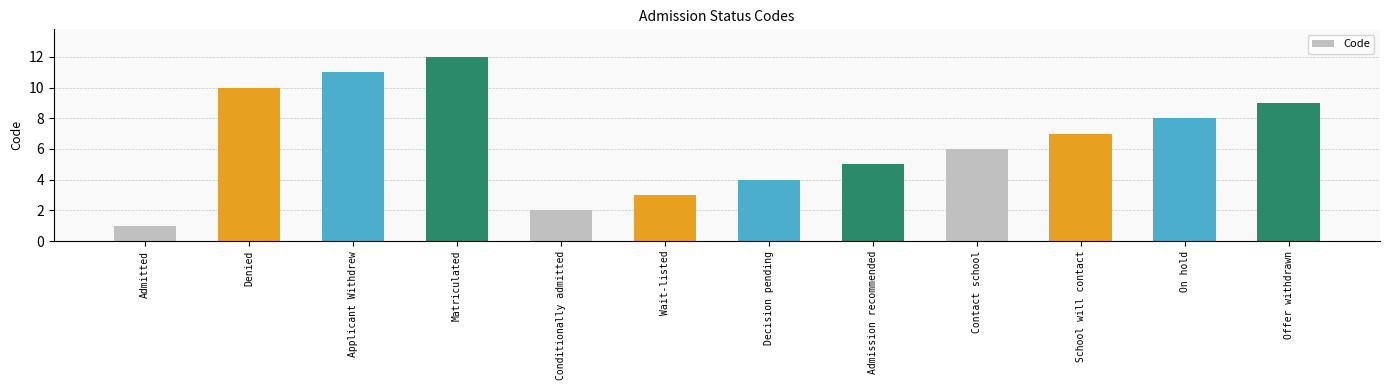

Are the bars horizontal?

No